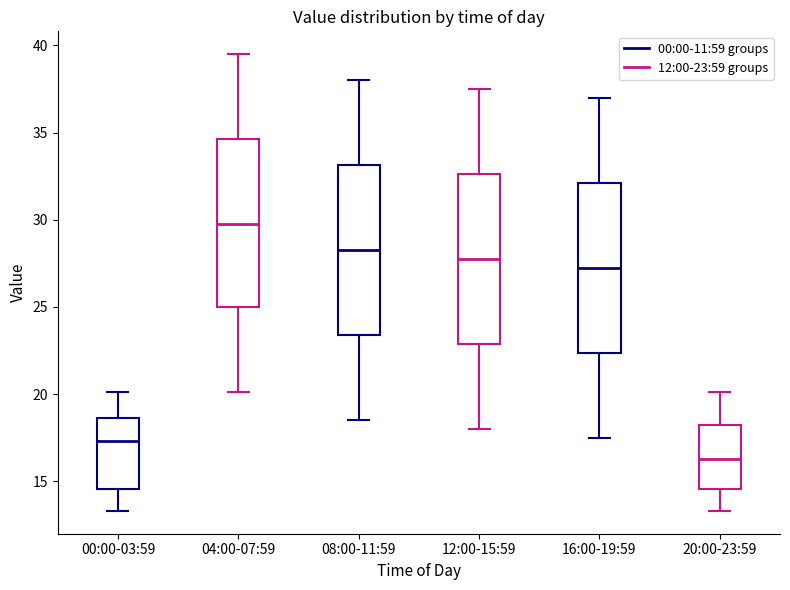

Reading left to right, read every box against the y-axis: the position of its median line, the range the box covers, and the ends of its whiskers. The values are not printed on the chart, so give them approximately, as read against the axis.

00:00-03:59: median 17.5, box 14.5 to 18.5, whiskers 13.5 to 20.0
04:00-07:59: median 30.0, box 25.0 to 34.5, whiskers 20.0 to 39.5
08:00-11:59: median 28.5, box 23.5 to 33.0, whiskers 18.5 to 38.0
12:00-15:59: median 28.0, box 23.0 to 32.5, whiskers 18.0 to 37.5
16:00-19:59: median 27.5, box 22.5 to 32.0, whiskers 17.5 to 37.0
20:00-23:59: median 16.5, box 14.5 to 18.0, whiskers 13.5 to 20.0